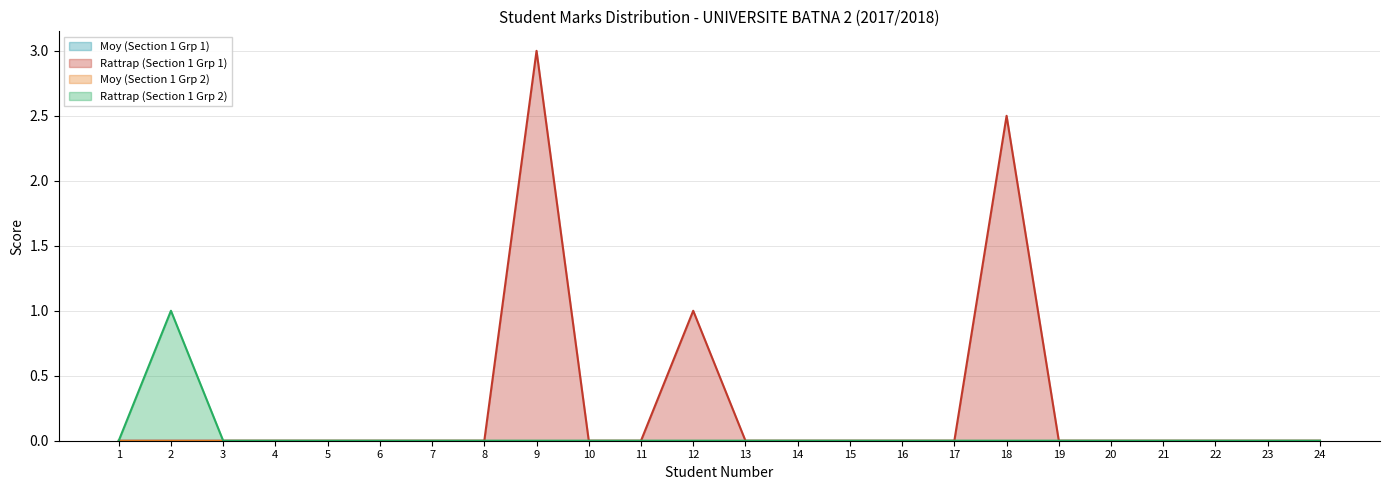

Does the chart have visible grid lines?

Yes